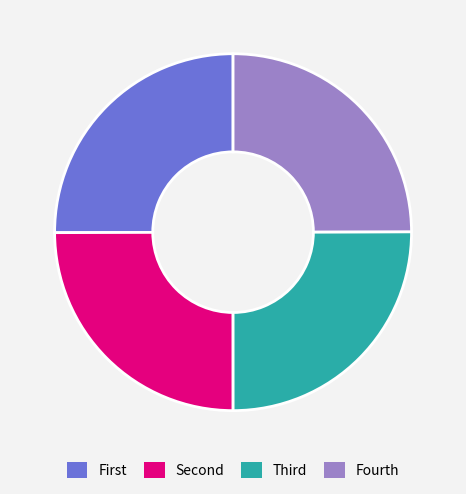

Is there a majority slice in this chart?

No